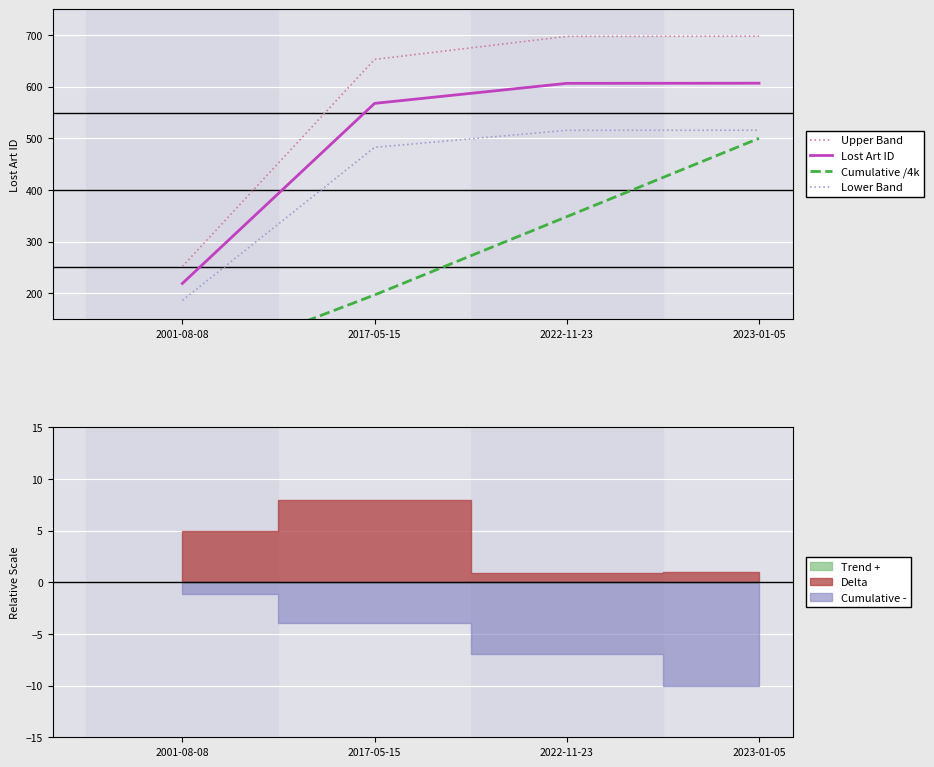

What is the label of the 1st point from the right?

2023-01-05